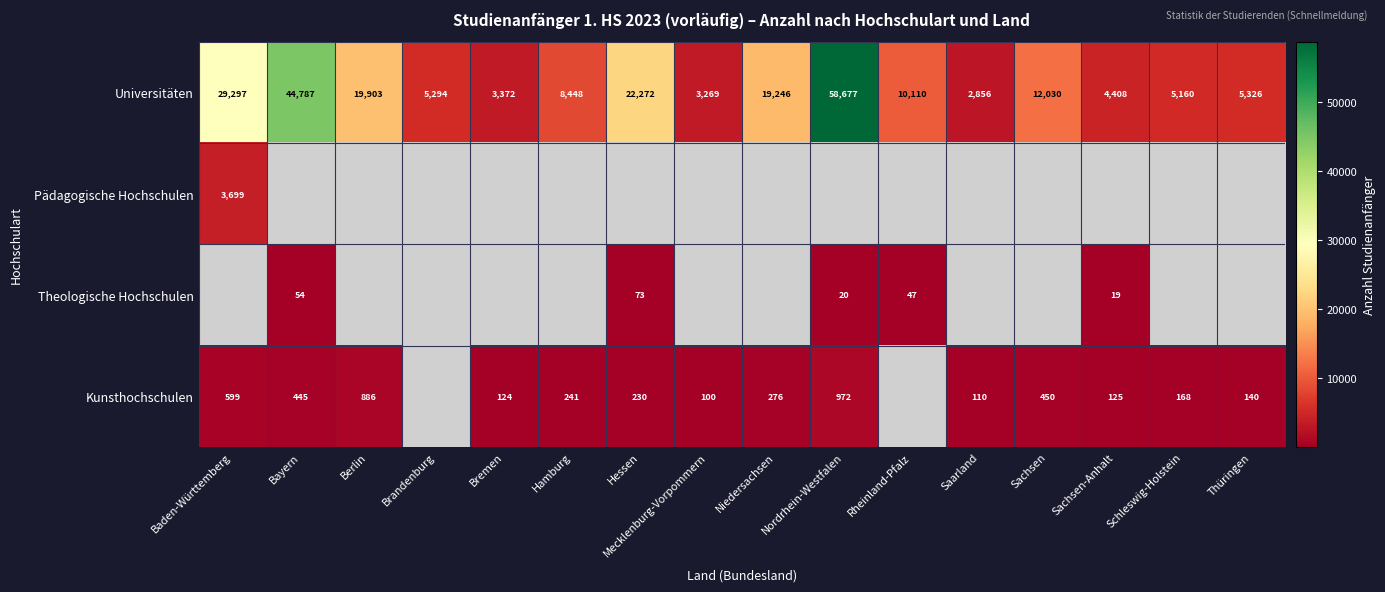

The value of Kunsthochschulen at Sachsen is 450. True or false?

True